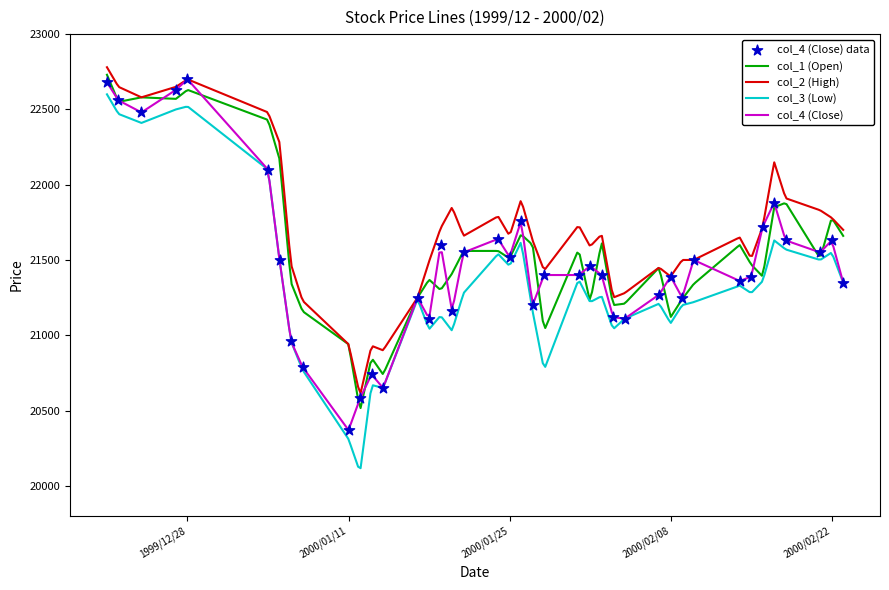

Which series reaches the maximum Y coordinate?

col_2 (High)